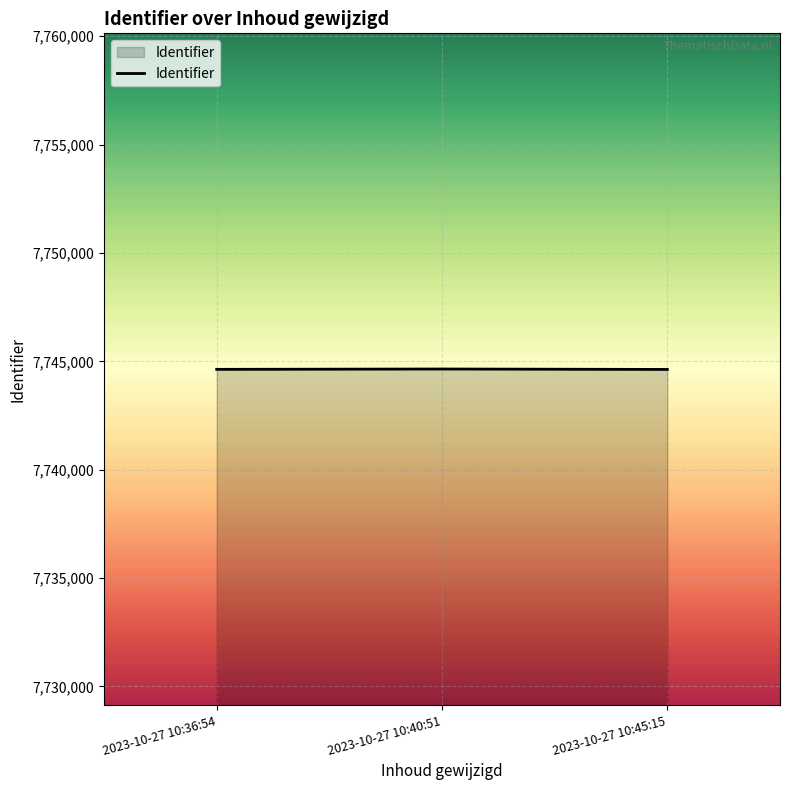

What is the greatest value displayed?

7744645